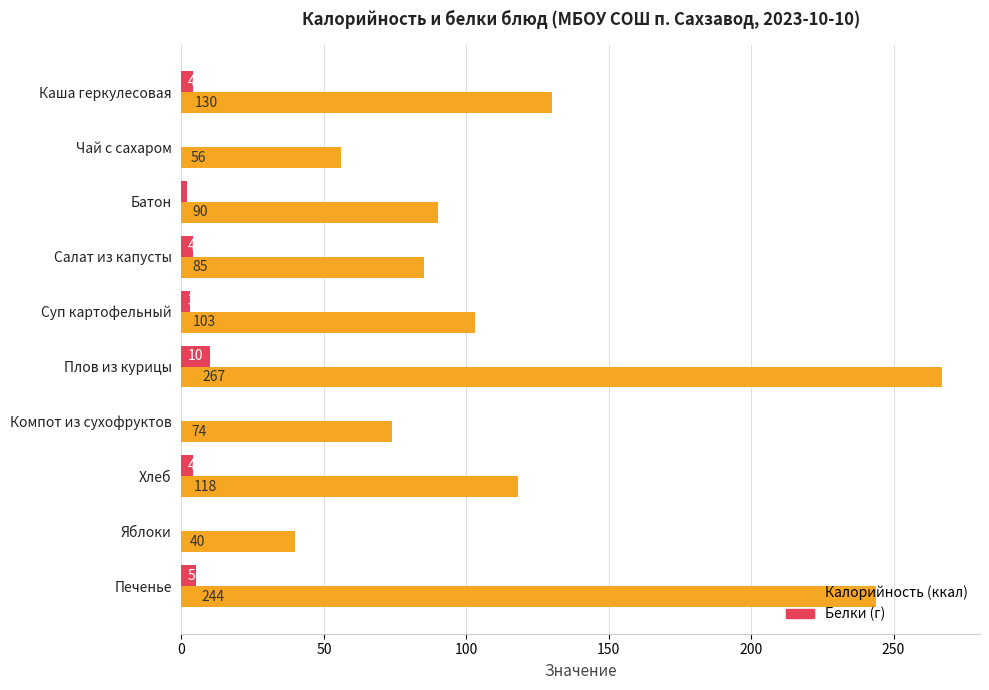

At which category is the sum across all series the highest?

Плов из курицы